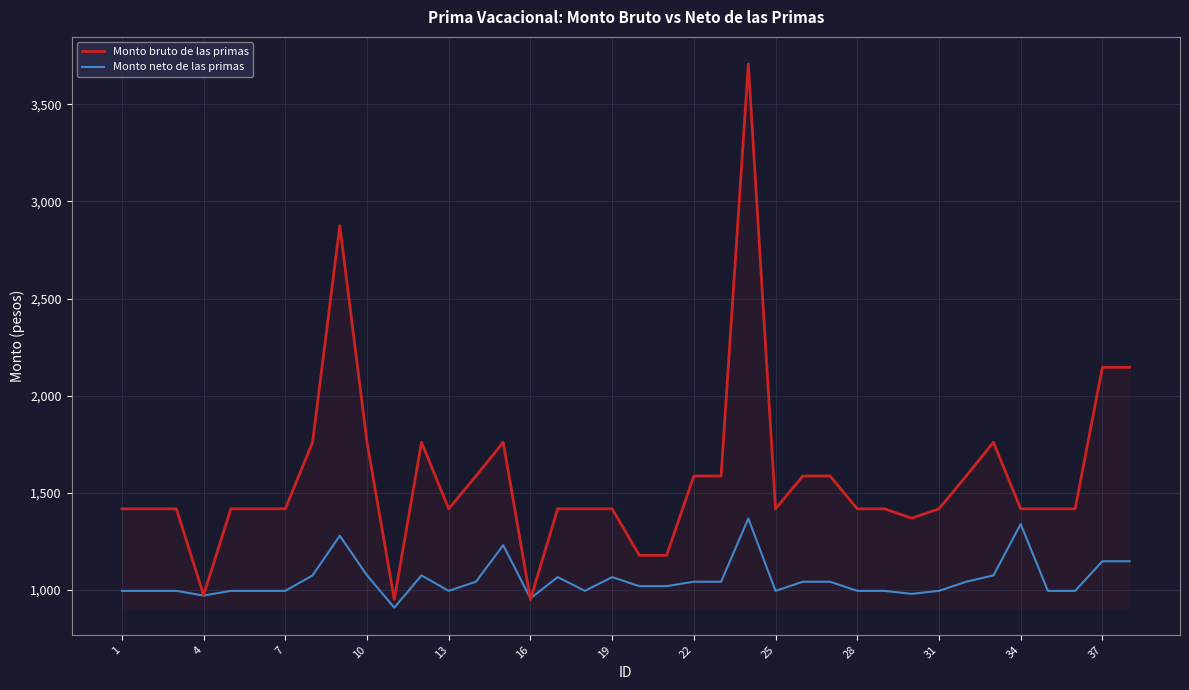

Rank the series by their maximum value, from lowest to highest.

Monto neto de las primas, Monto bruto de las primas